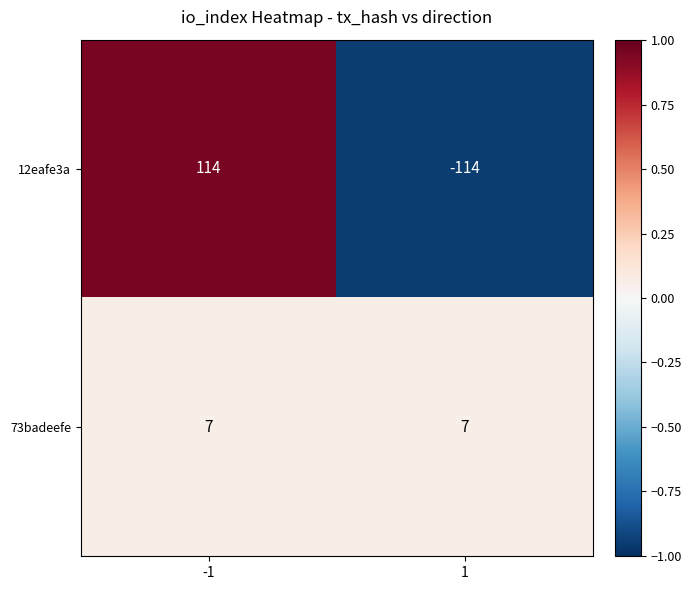

Reading right to left, extract all data points from this chart.

12eafe3a: 1=-114	-1=114
73badeefe: 1=7	-1=7